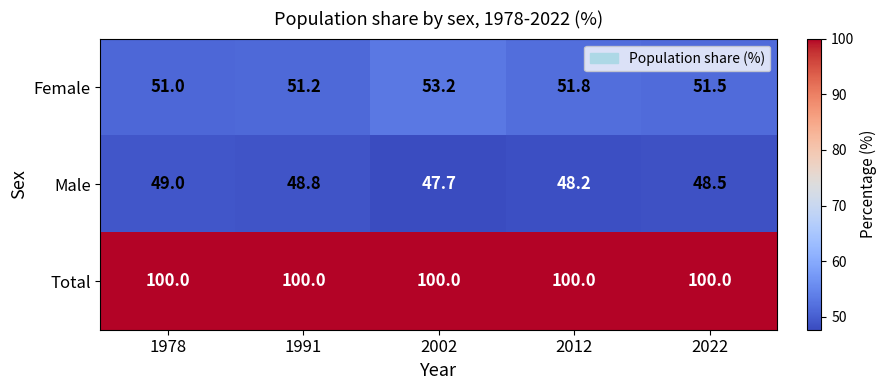

Which series has the largest range (max minus min)?

Female